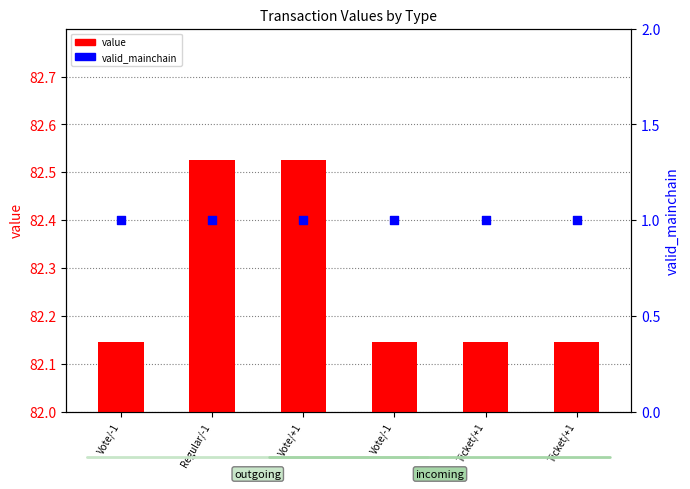

Which series reaches the maximum Y coordinate?

value